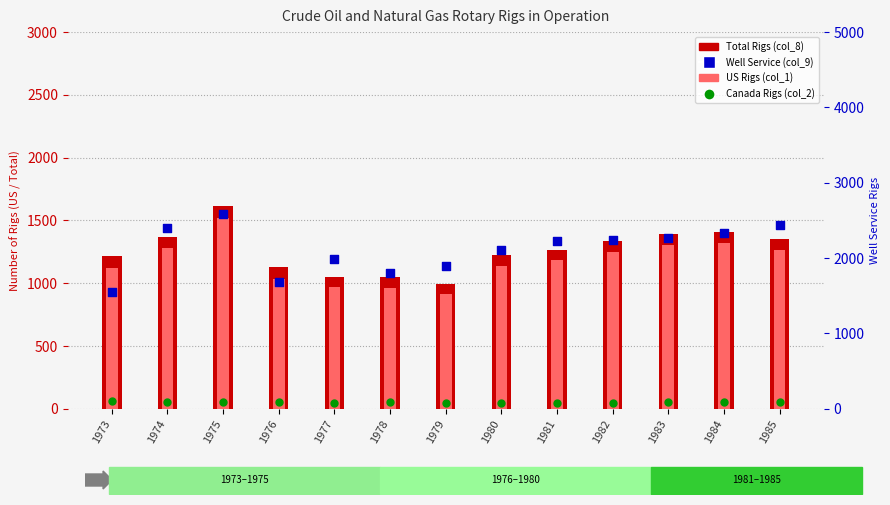

Which series has the largest total across all categories?

Well Service (col_9)